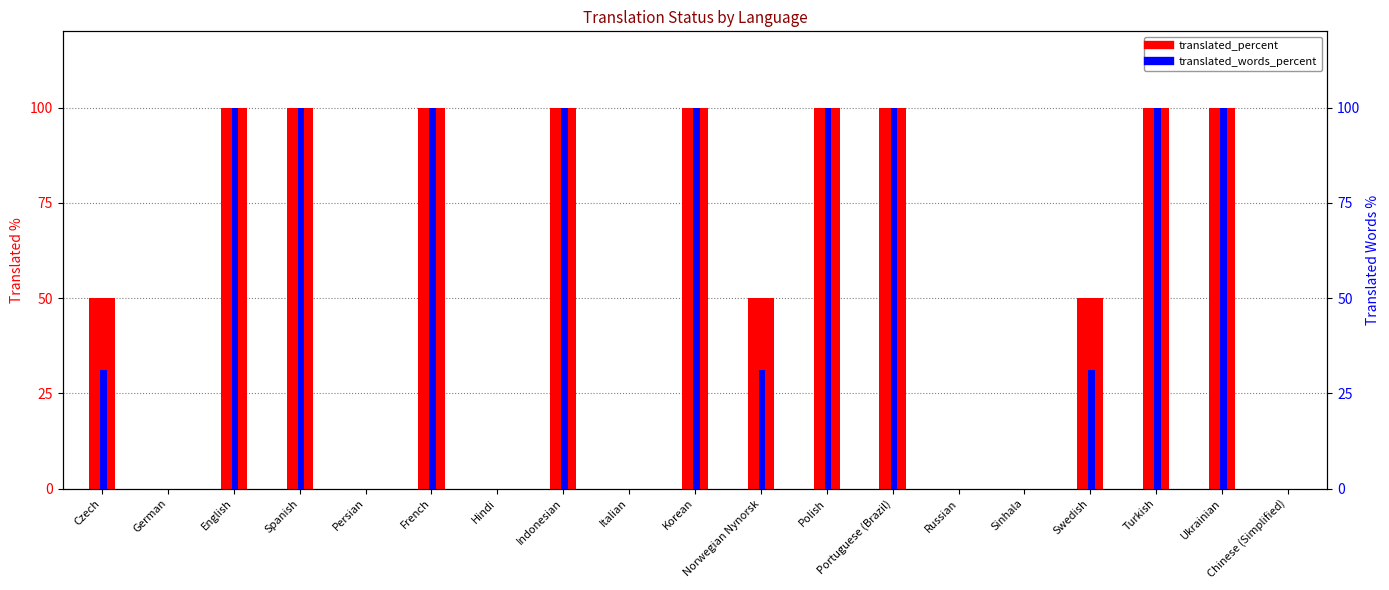

At which category does the chart reach its peak across all series?

English